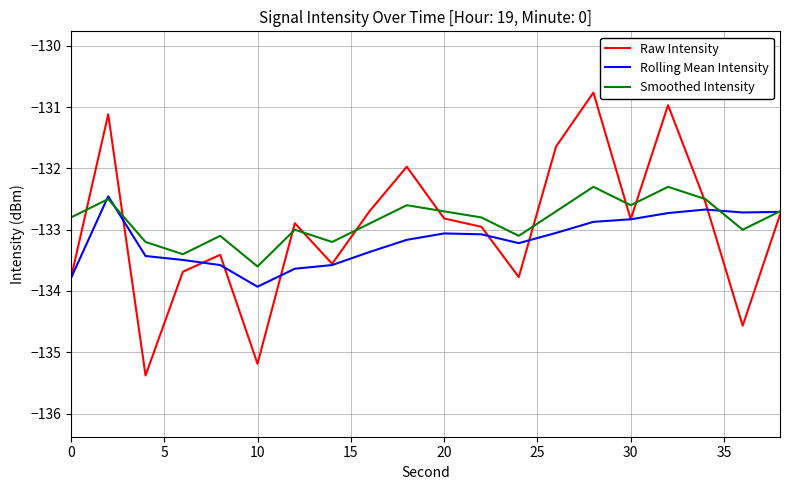

Which series has the largest total across all categories?

Smoothed Intensity